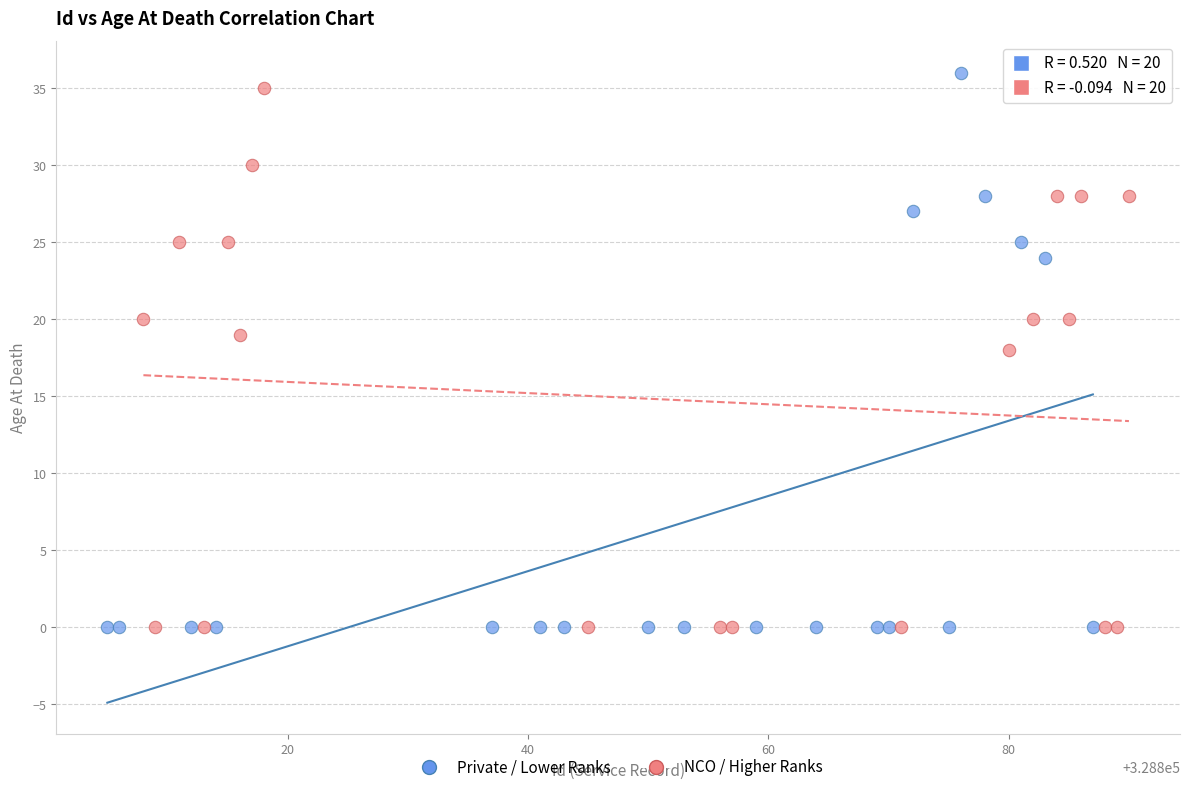

Which series contains the highest Y value?

Private / Lower Ranks